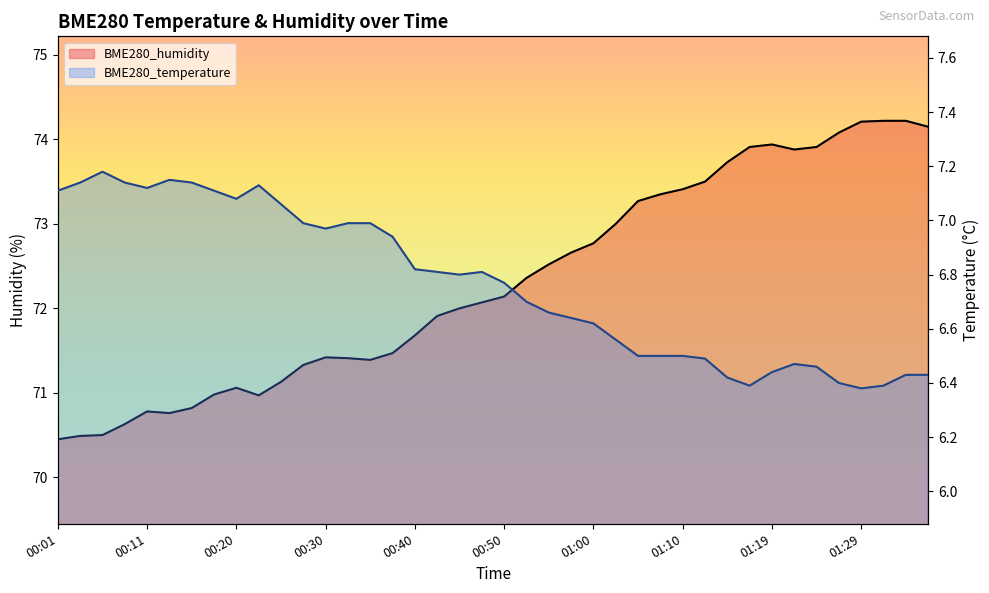

What are all the series names shown in the legend?

BME280_humidity, BME280_temperature